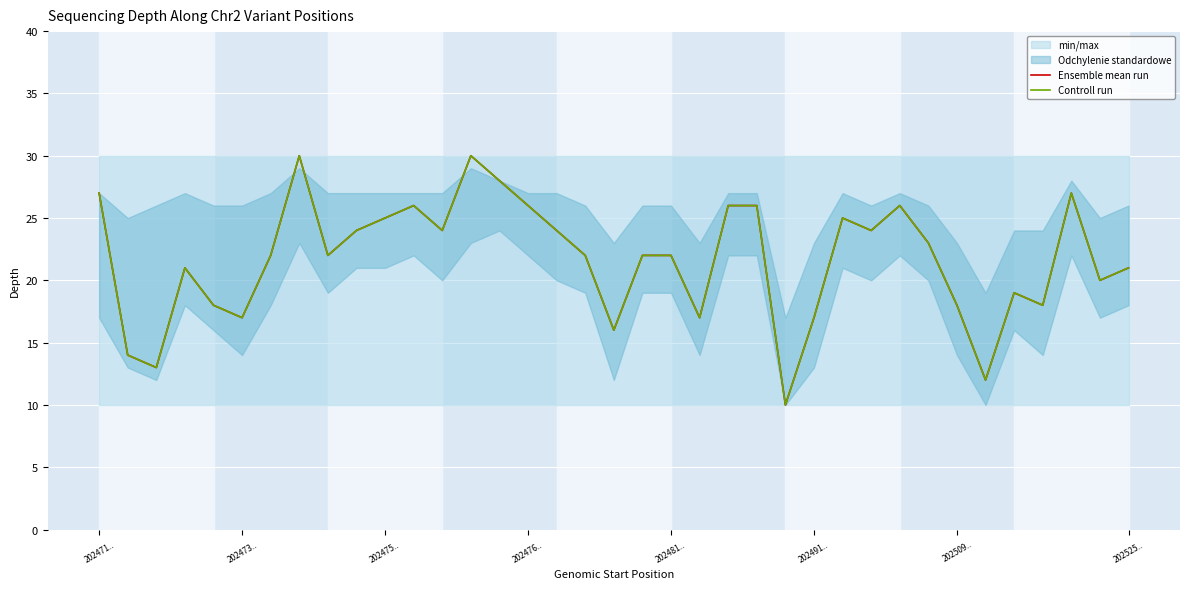

True or false: Controll run and Ensemble mean run cross at least once.

False